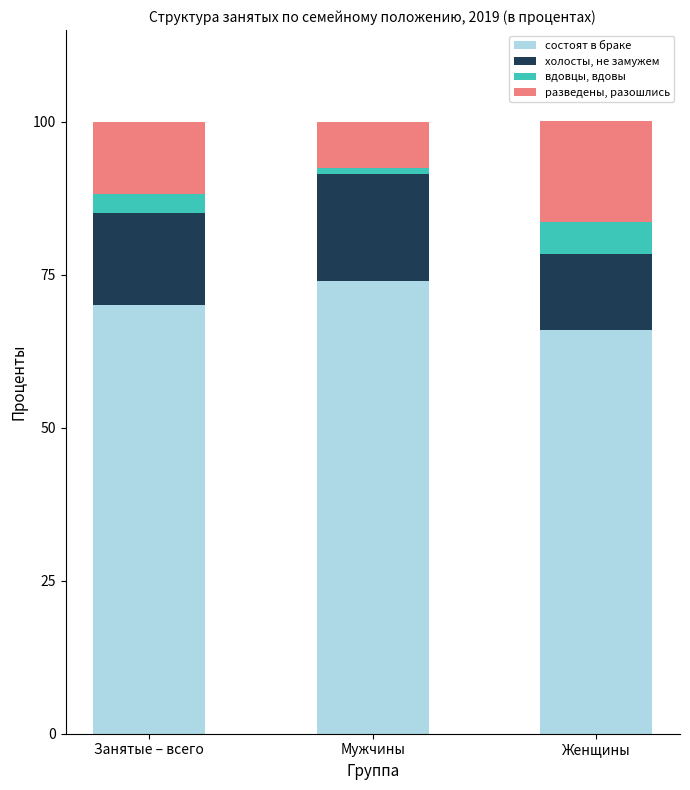

List the labels in order of состоят в браке value, largest first.

Мужчины, Занятые – всего, Женщины